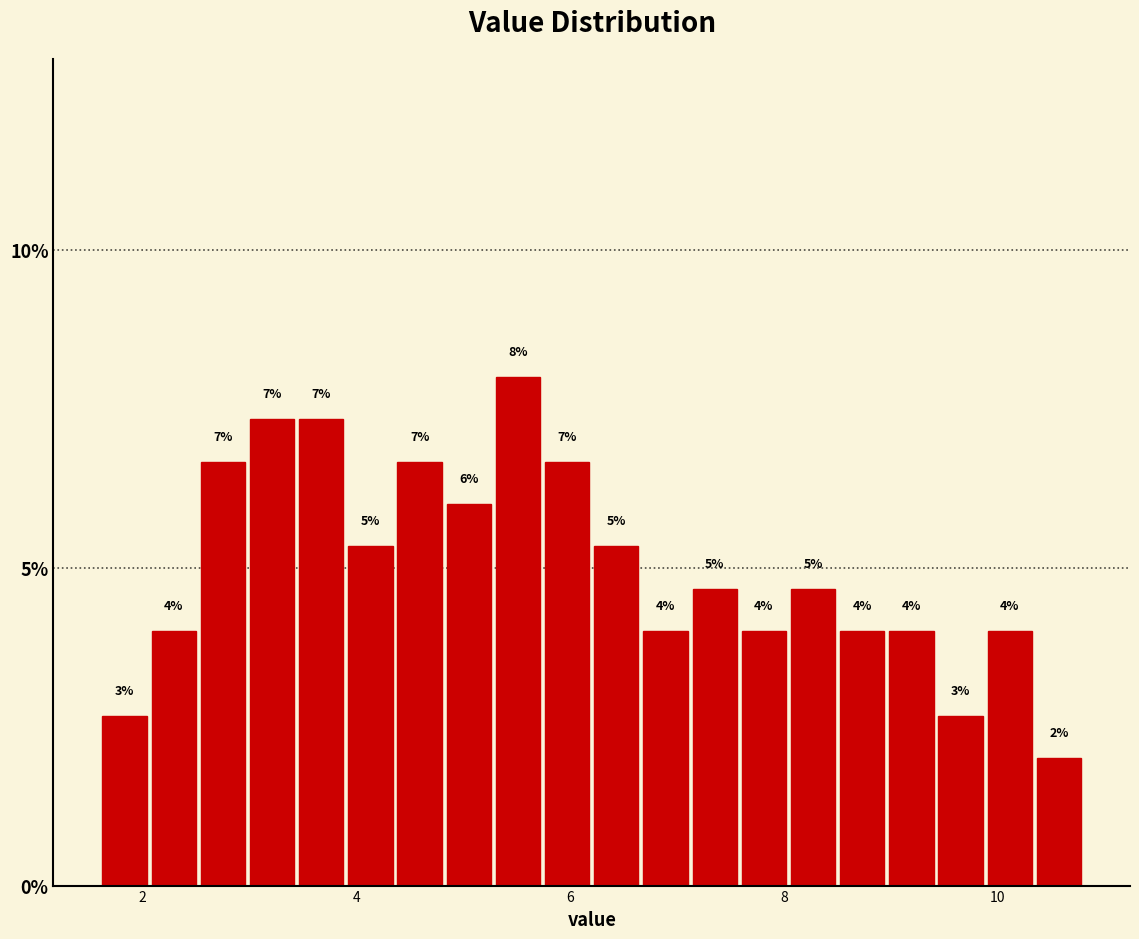

Read against the x-axis, roughly where is the centre of the tallest bar?

5.6